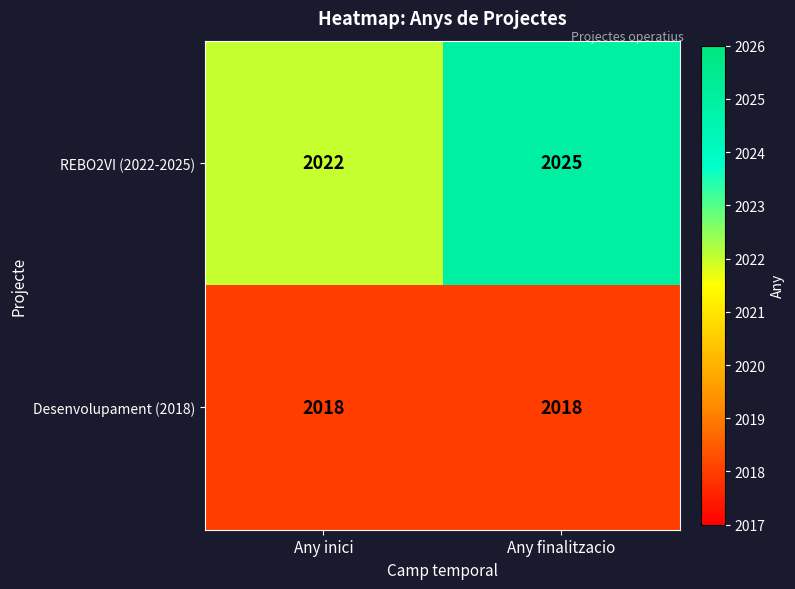

What is the sum of all REBO2VI (2022-2025) values?

4047